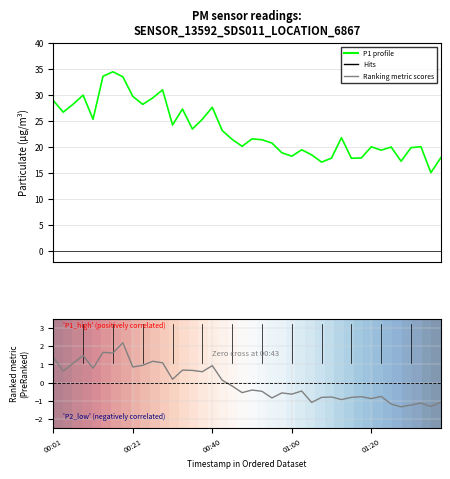

Which series has the largest total across all categories?

P1 (PM10)